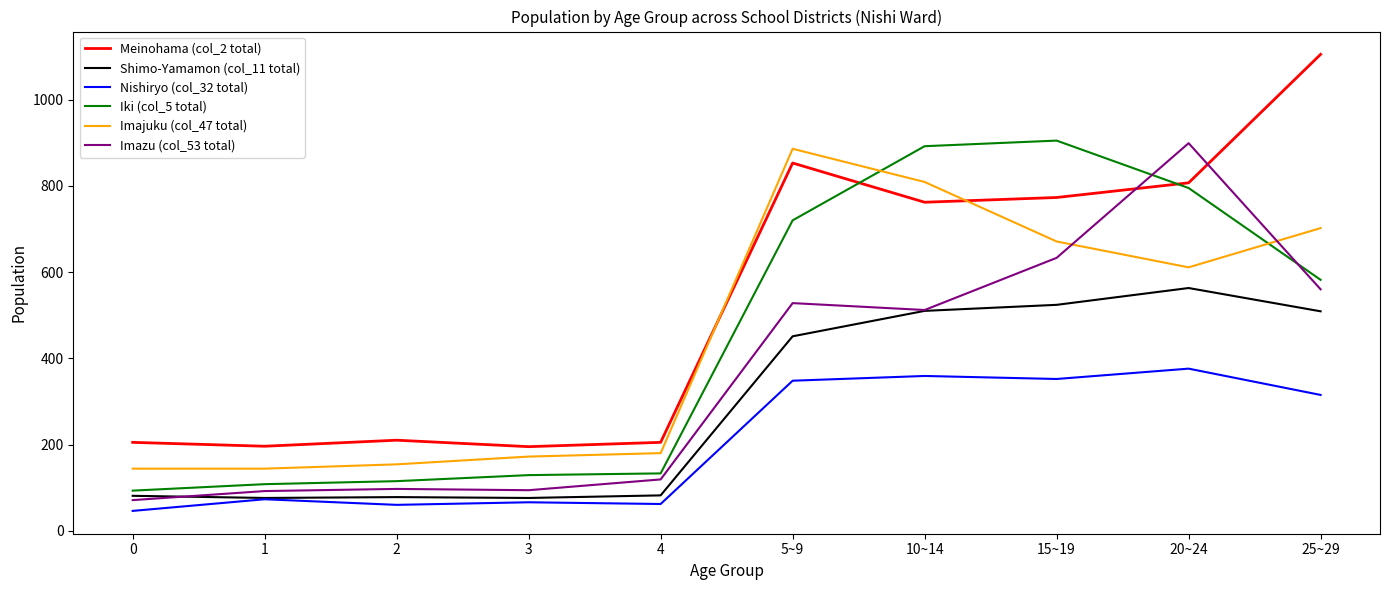

What is the sum of all Meinohama (col_2 total) values?

5311